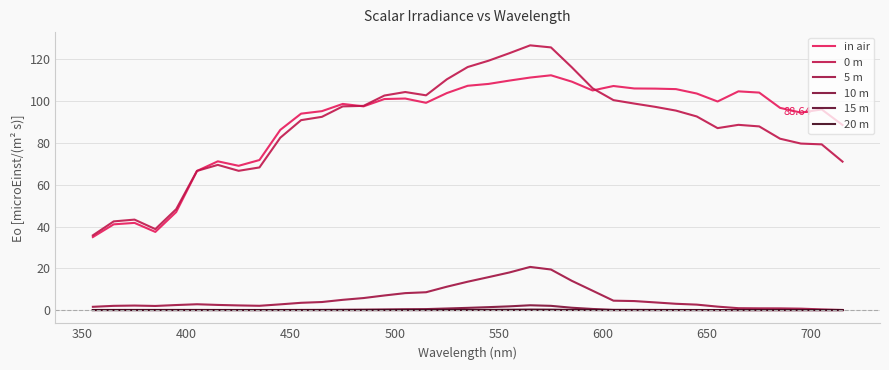

How many lines are shown in the chart?

6